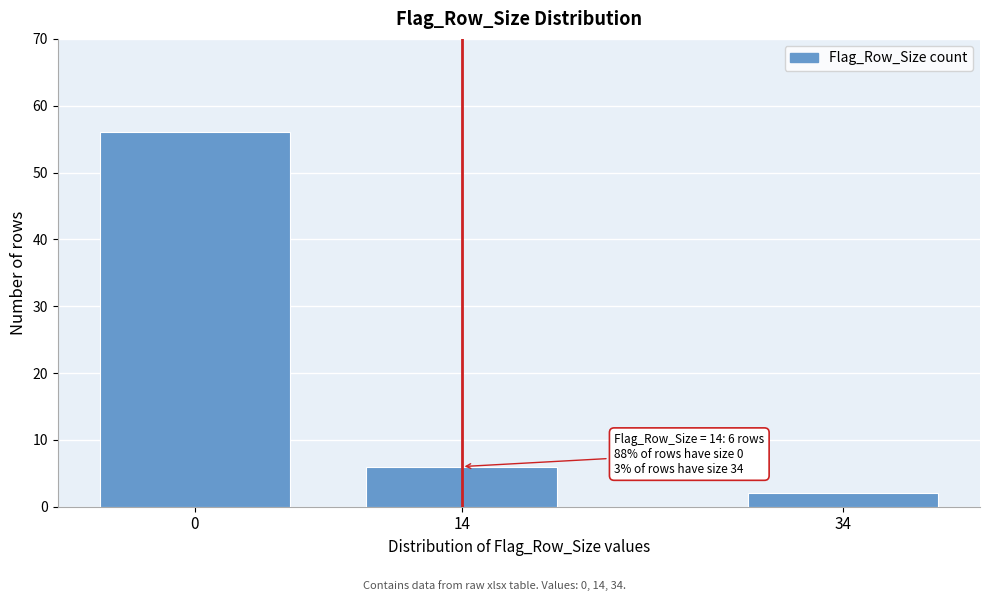

Reading left to right, list all the values displayed in this chart.

56	6	2